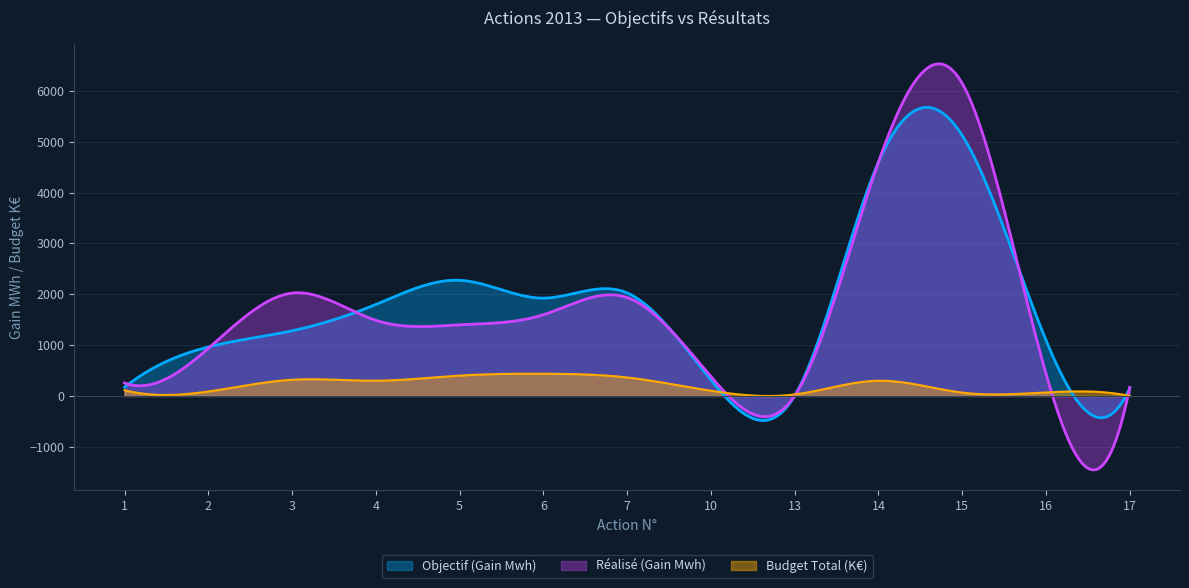

Which series has the largest range (max minus min)?

Réalisé (Gain Mwh)